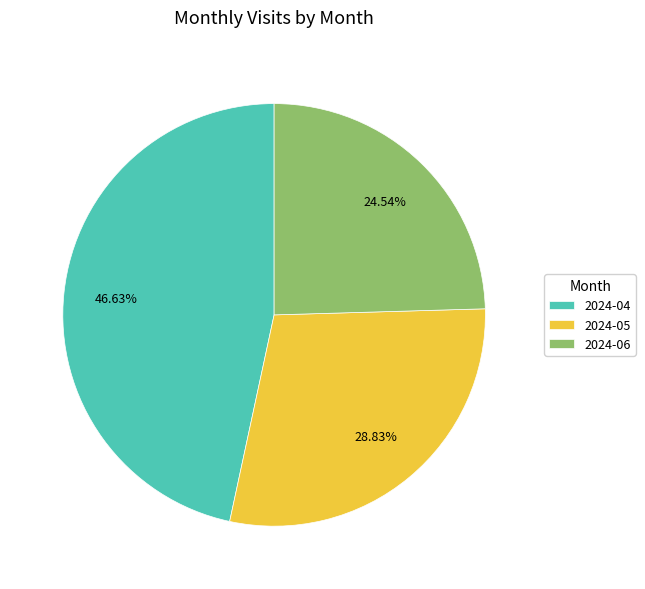

What percentage is the 2024-04 slice, to the nearest percent?

47%